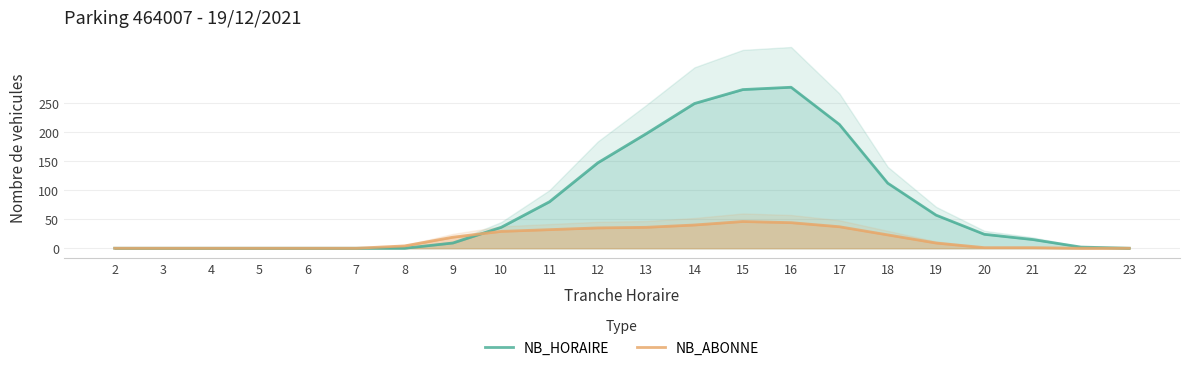

What is the value of the NB_ABONNE point at the 16th from the left?

37